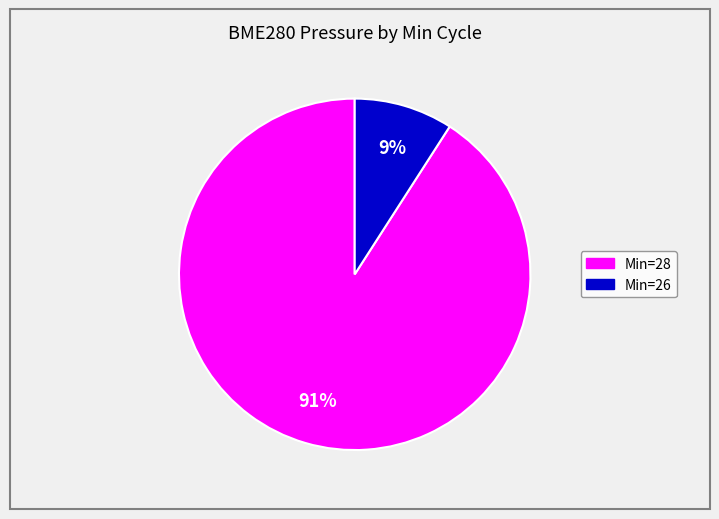

Is there a majority slice in this chart?

Yes